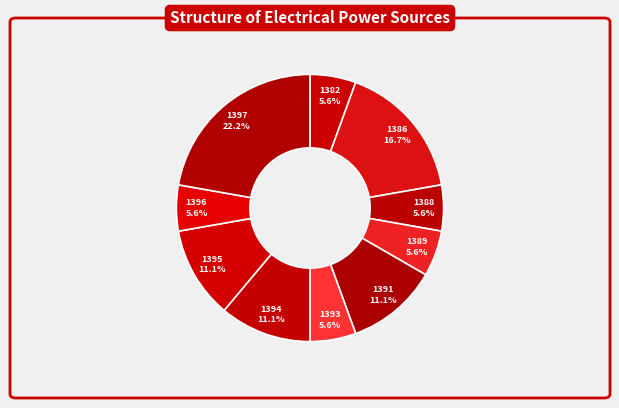

How many segments does this pie chart have?

10